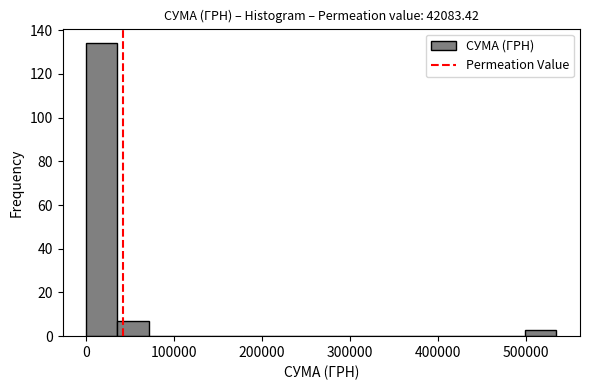

Read against the x-axis, roughly where is the centre of the tallest bar?

20000